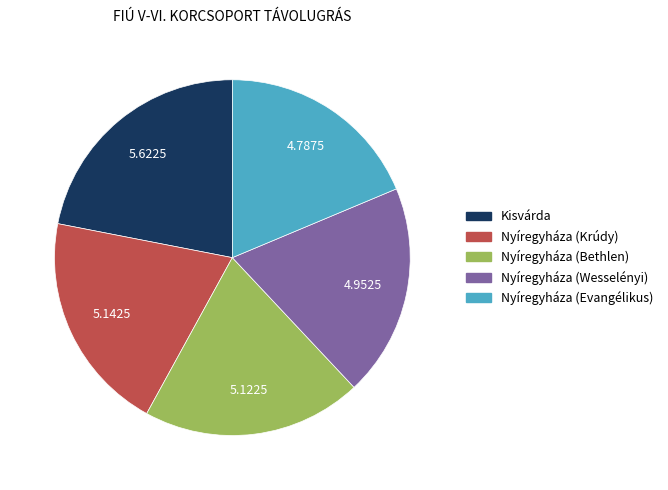

What is the smallest slice in the pie chart?

Nyíregyháza (Evangélikus)